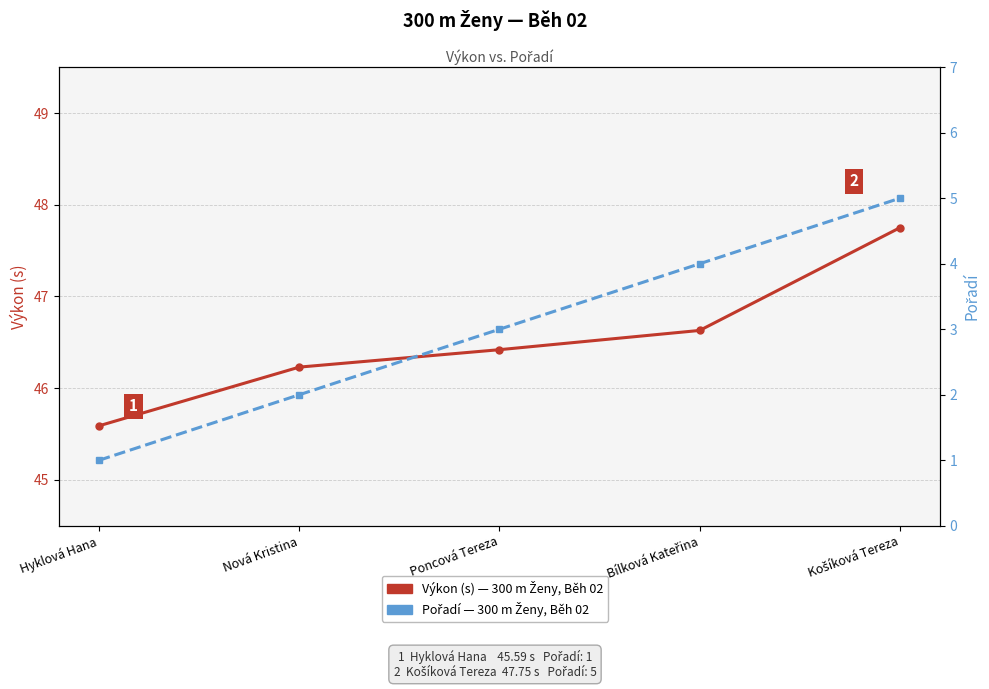

What position from the left is Hyklová Hana?

1